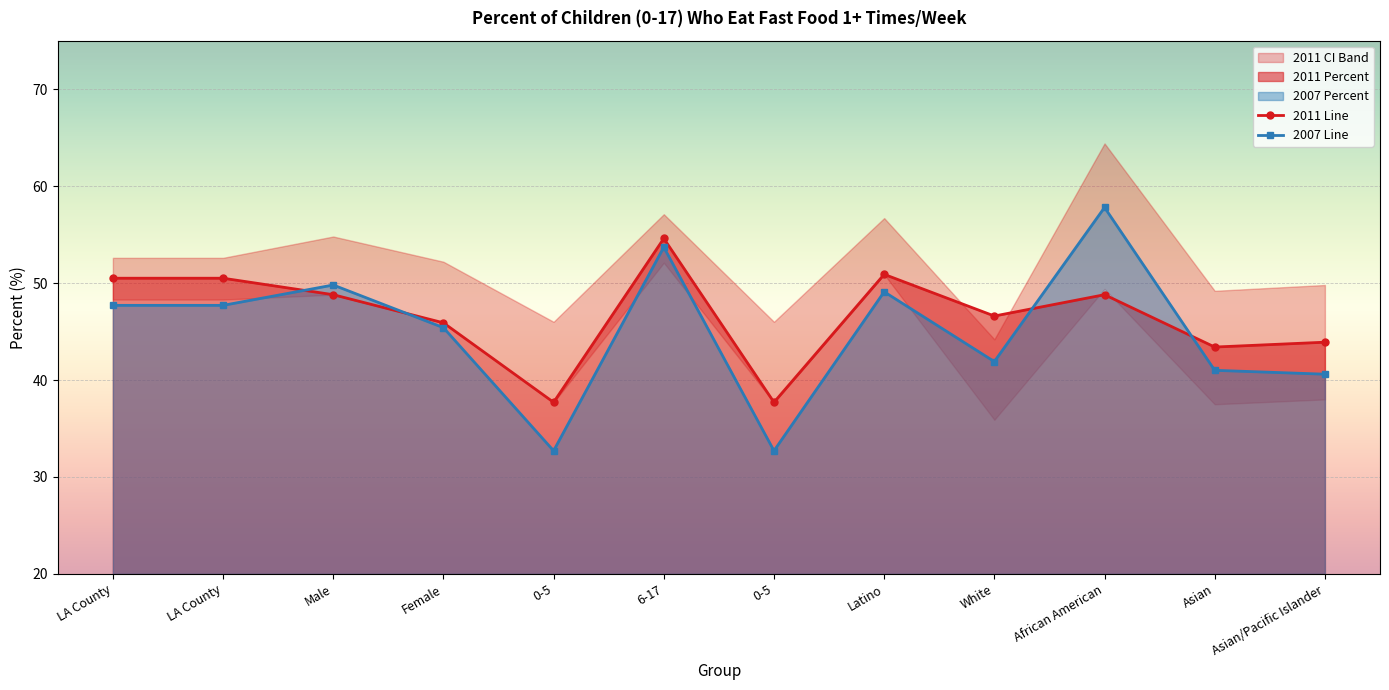

True or false: 2007 Line and 2011 Line cross at least once.

True